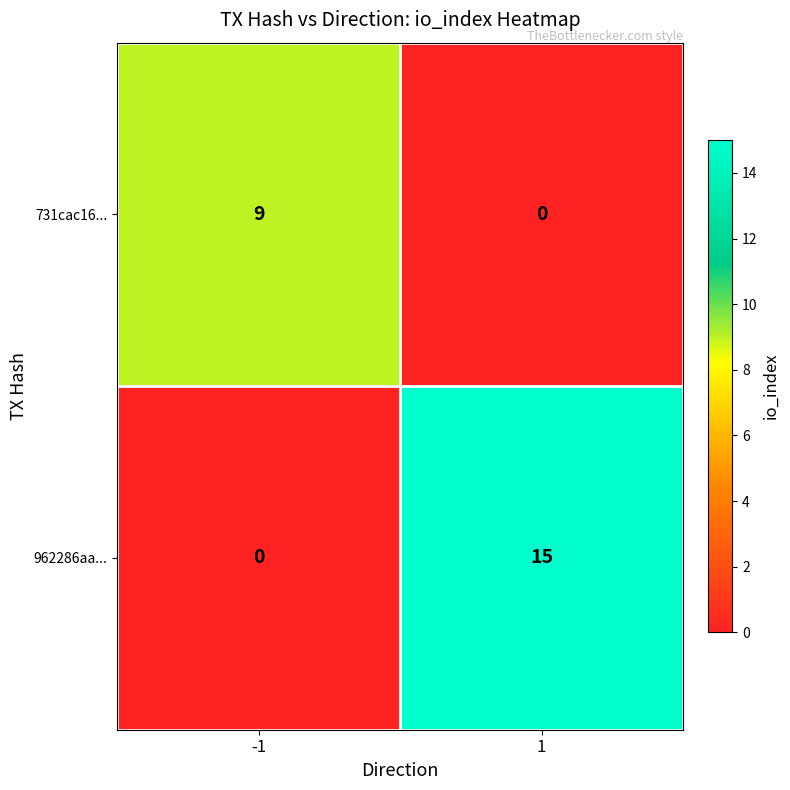

What is the sum of the 962286aa... values at 1 and -1?

15